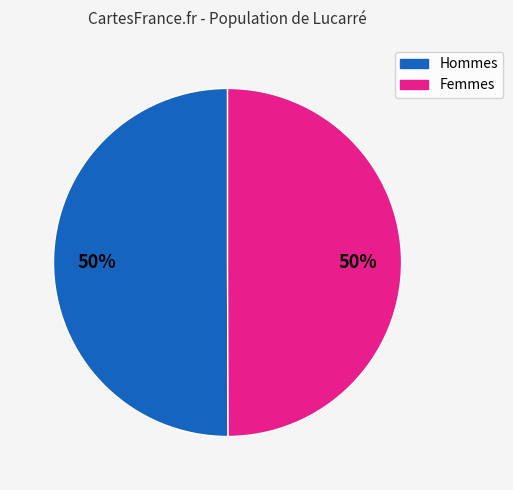

To the nearest percent, what is the combined percentage of Femmes and Hommes?

100%